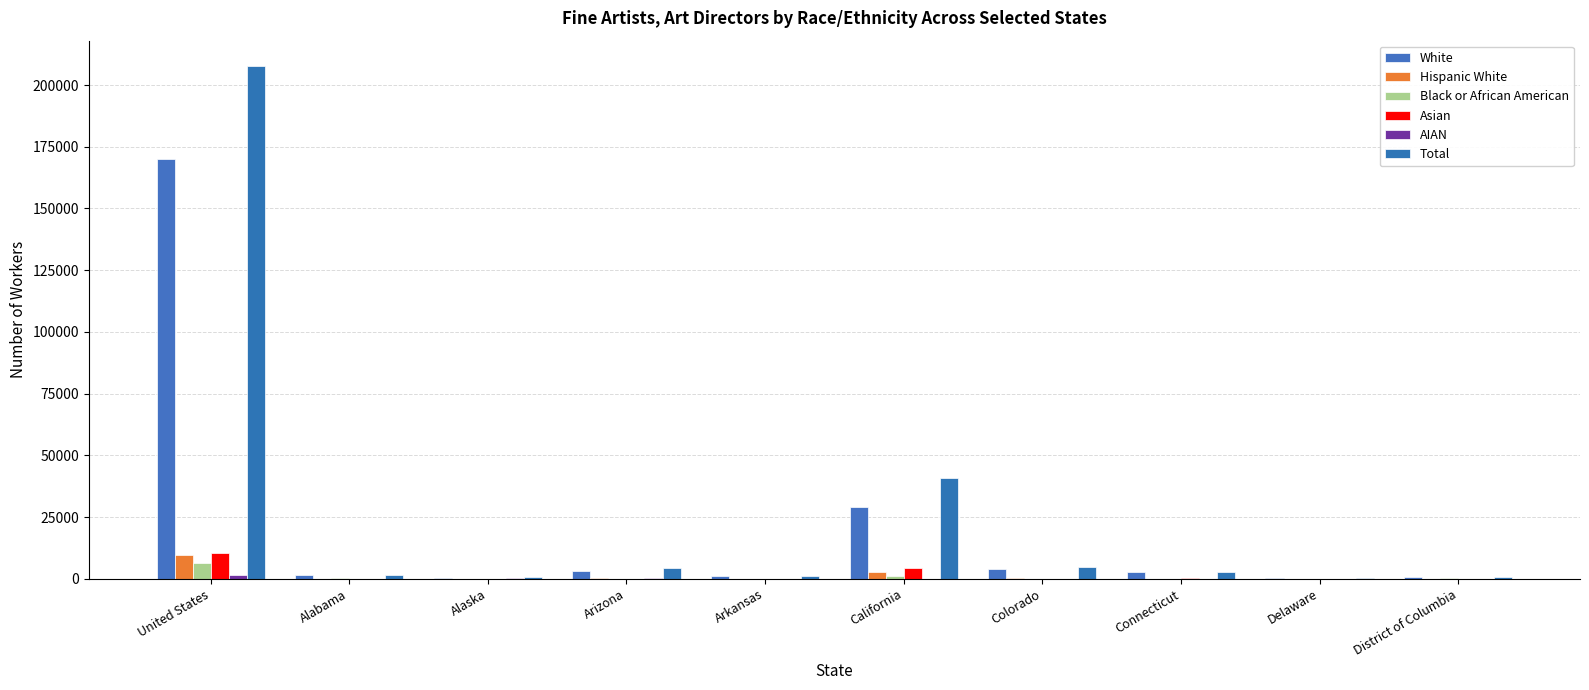

Reading left to right, extract all data points from this chart.

White: United States=169970	Alabama=1330	Alaska=435	Arizona=3260	Arkansas=1070	California=29080	Colorado=4135	Connecticut=2610	Delaware=365	District of Columbia=505
Hispanic White: United States=9750	Alabama=4	Alaska=4	Arizona=290	Arkansas=4	California=2610	Colorado=265	Connecticut=0	Delaware=15	District of Columbia=0
Black or African American: United States=6490	Alabama=115	Alaska=0	Arizona=10	Arkansas=0	California=1015	Colorado=15	Connecticut=85	Delaware=15	District of Columbia=130
Asian: United States=10285	Alabama=50	Alaska=0	Arizona=55	Arkansas=0	California=4465	Colorado=80	Connecticut=175	Delaware=25	District of Columbia=15
AIAN: United States=1565	Alabama=4	Alaska=100	Arizona=305	Arkansas=10	California=55	Colorado=4	Connecticut=0	Delaware=0	District of Columbia=0
Total: United States=207590	Alabama=1530	Alaska=545	Arizona=4195	Arkansas=1085	California=40625	Colorado=4655	Connecticut=2910	Delaware=425	District of Columbia=690